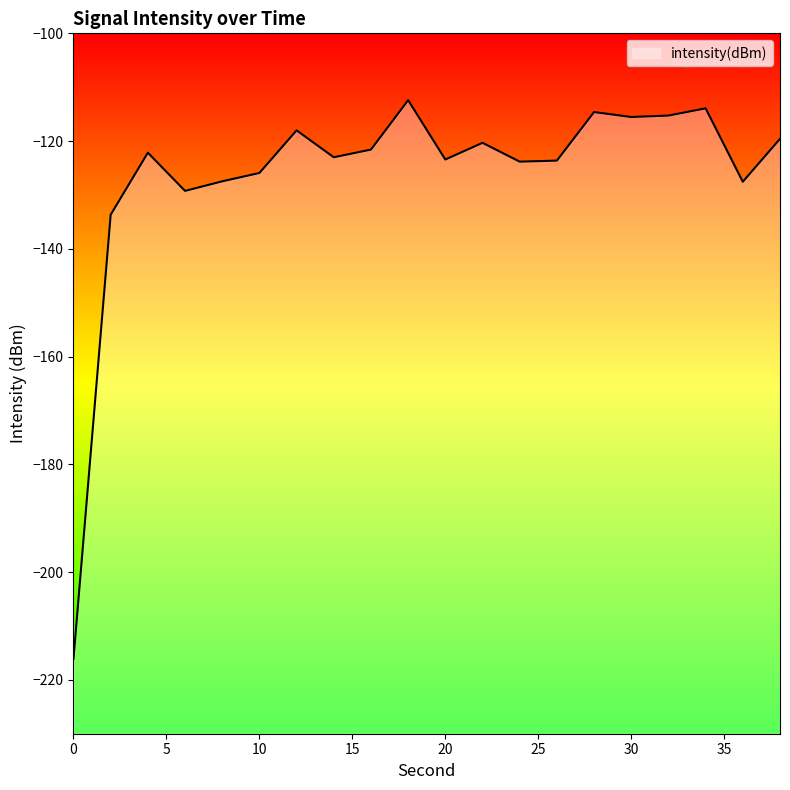

Is it true that the value at 20 is -67.9?

False